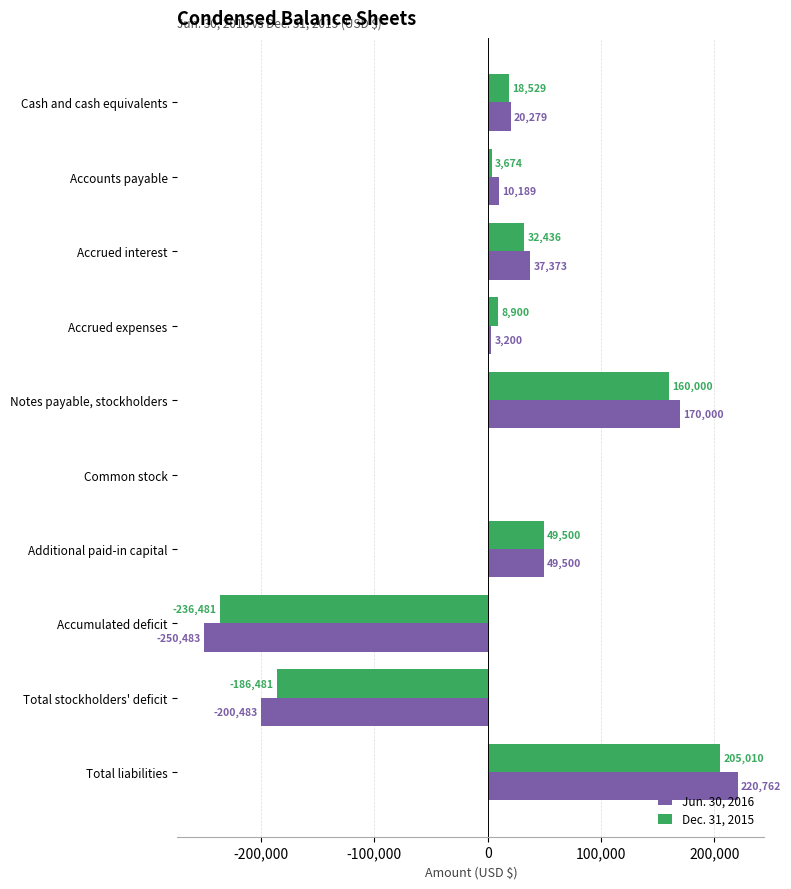

Which series changed the most between Notes payable, stockholders and Common stock?

Jun. 30, 2016